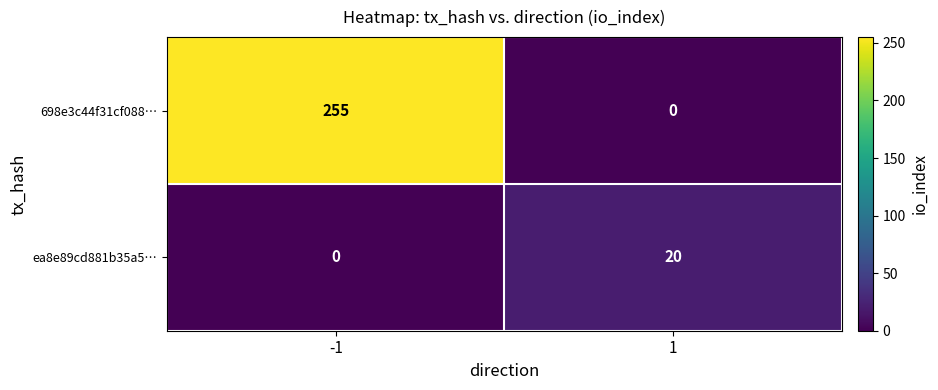

Rank the categories by 698e3c44f31cf088… value from highest to lowest.

-1, 1